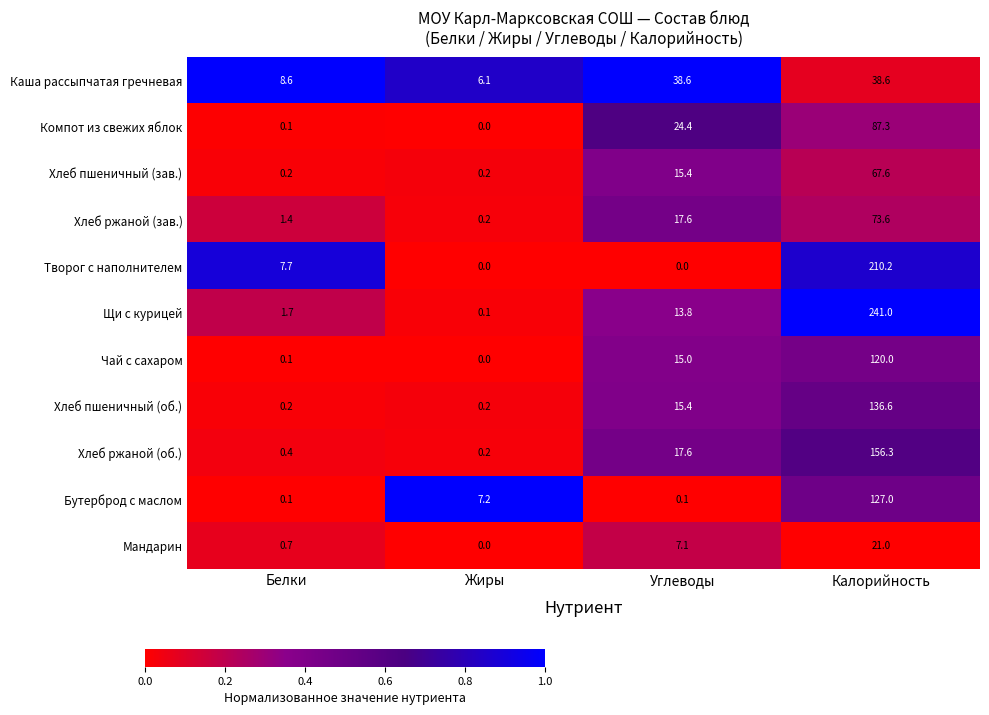

What is the maximum value shown in the chart?

241.0